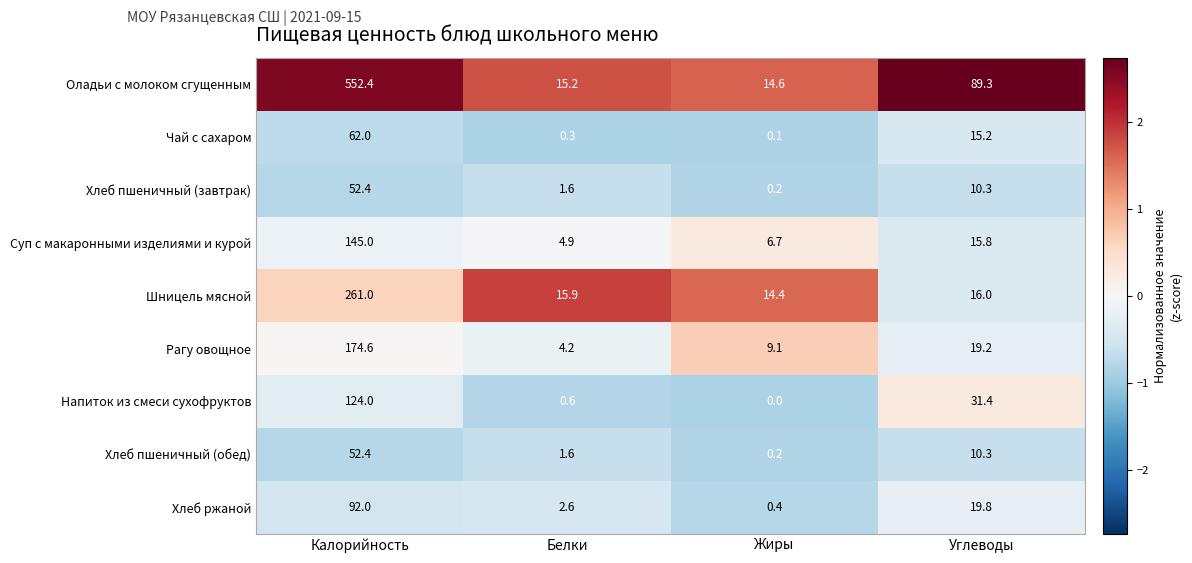

At how many categories does at least one series exceed 0?

4